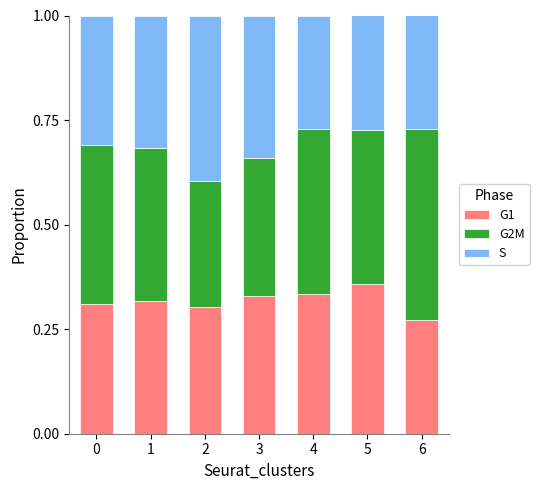

What is the difference between the maximum and minimum values in the G1 series?

0.1